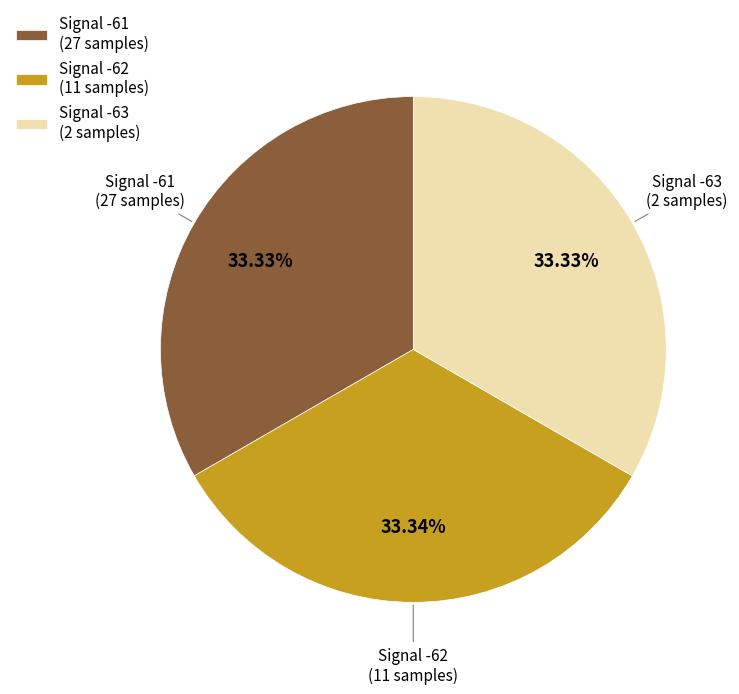

How many slices are in this pie chart?

3